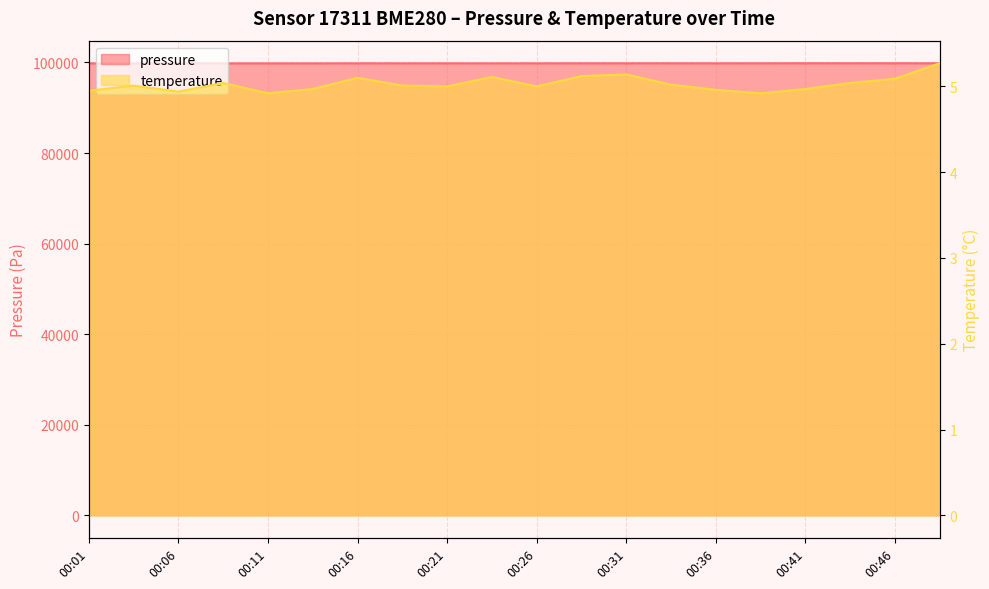

Which series has the largest total across all categories?

pressure